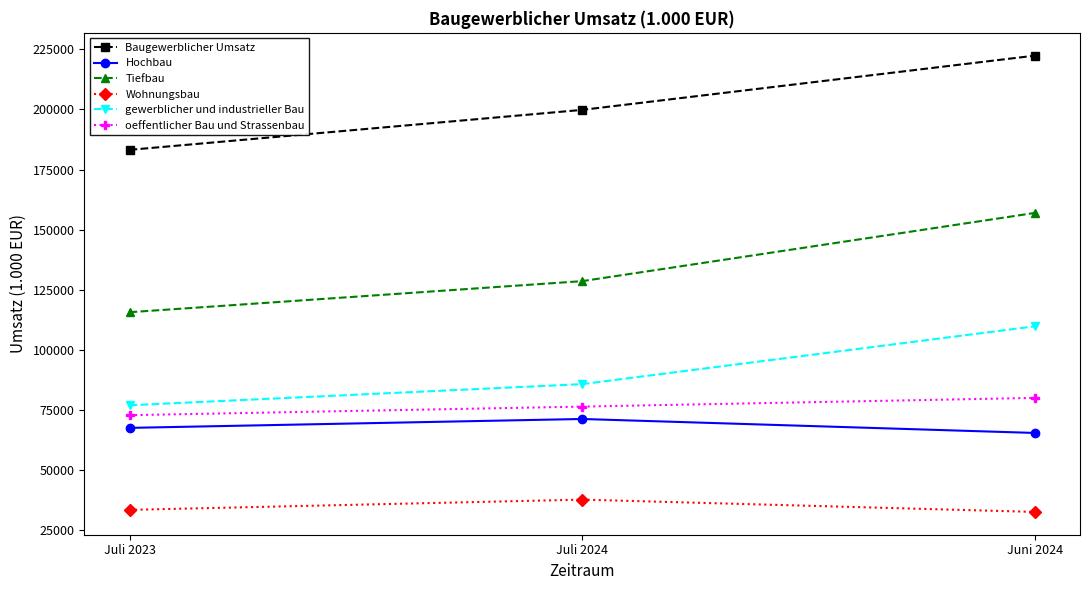

At which category is the sum across all series the highest?

Juni 2024